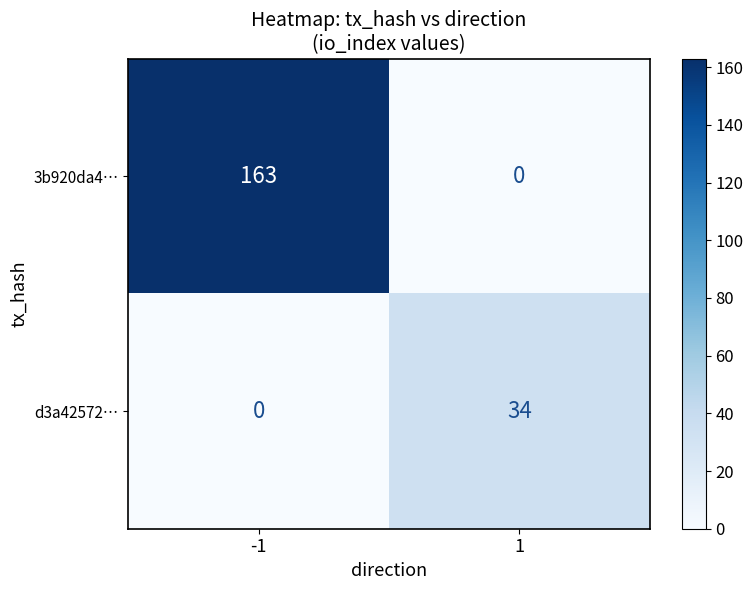

Rank the series by their average value, from highest to lowest.

3b920da4…, d3a42572…